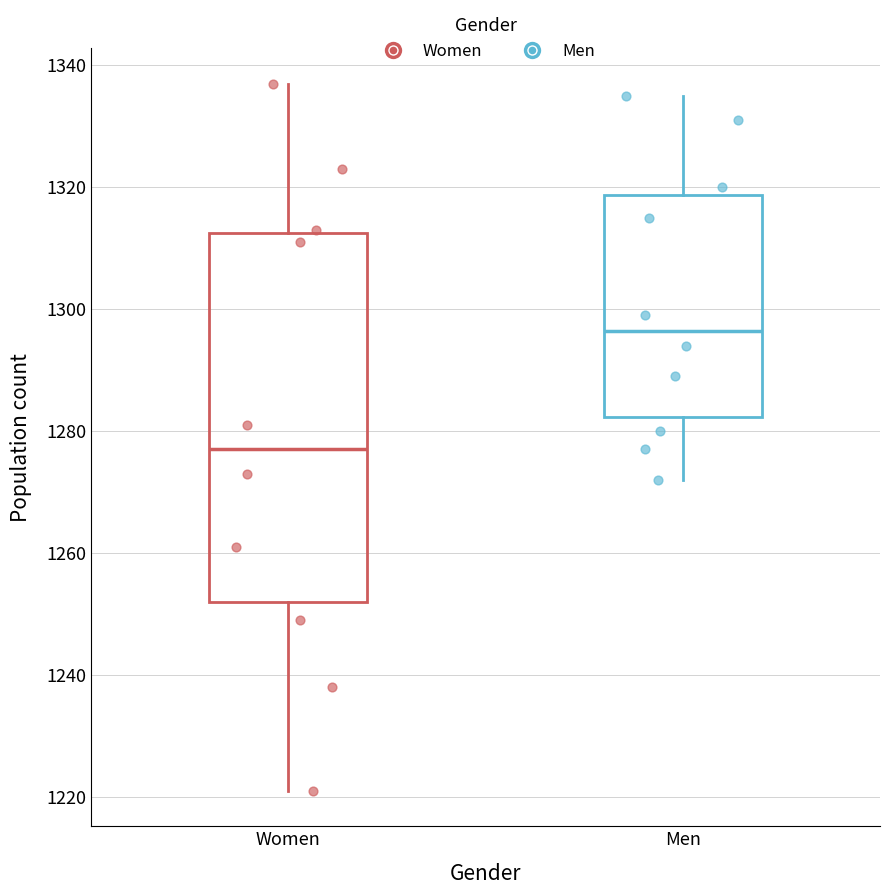

Reading left to right, read every box against the y-axis: the position of its median line, the range the box covers, and the ends of its whiskers. The values are not printed on the chart, so give them approximately, as read against the axis.

Women: median 1278, box 1252 to 1312, whiskers 1222 to 1338
Men: median 1296, box 1282 to 1318, whiskers 1272 to 1336